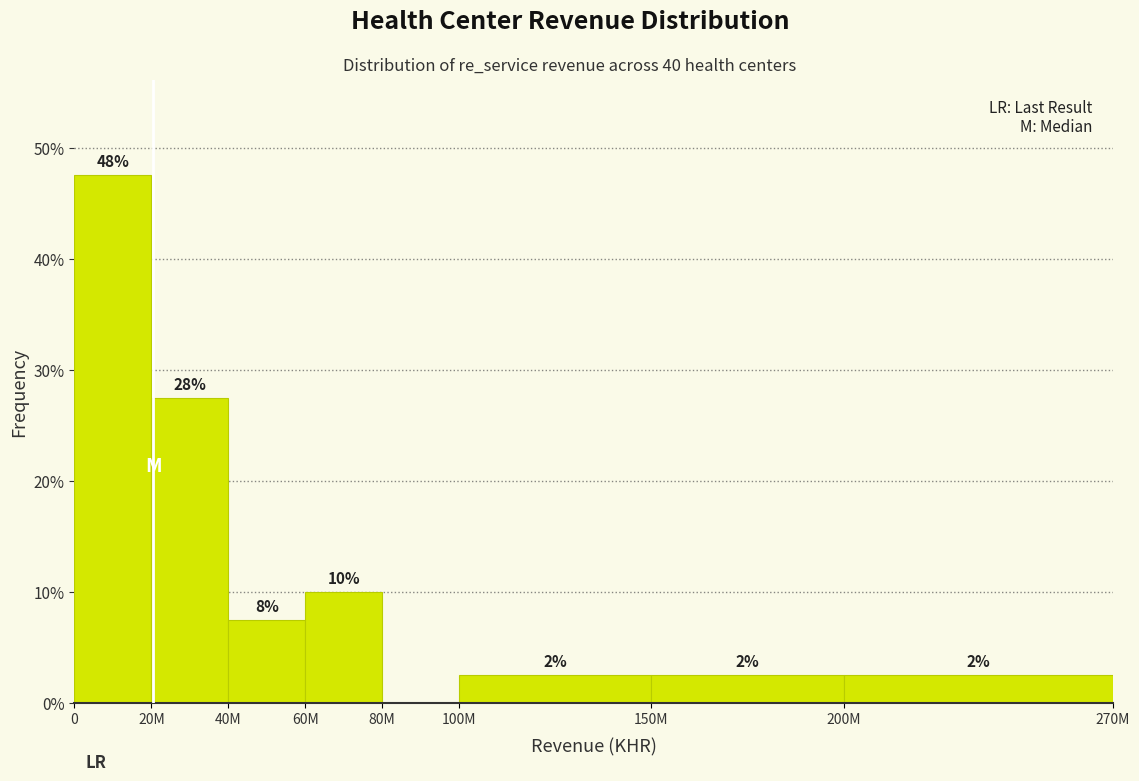

Are the bars horizontal?

No